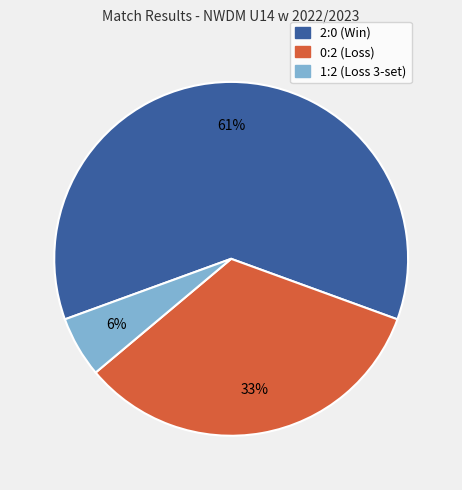

Combined, do 1:2 and 2:0 account for over 50%?

Yes